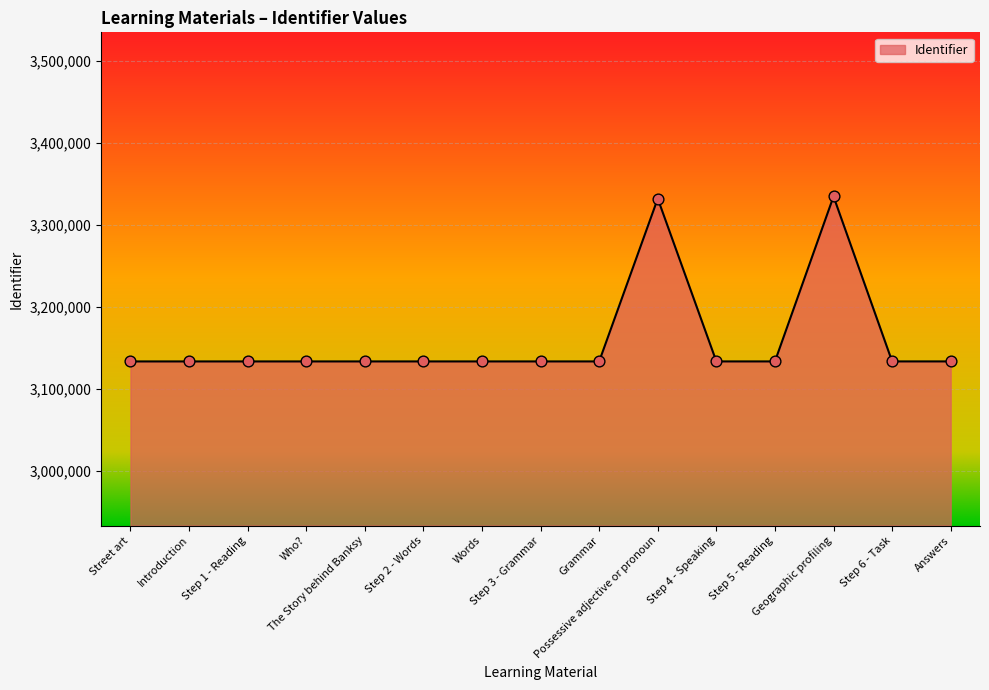

What is the difference between the maximum and minimum values?

201022